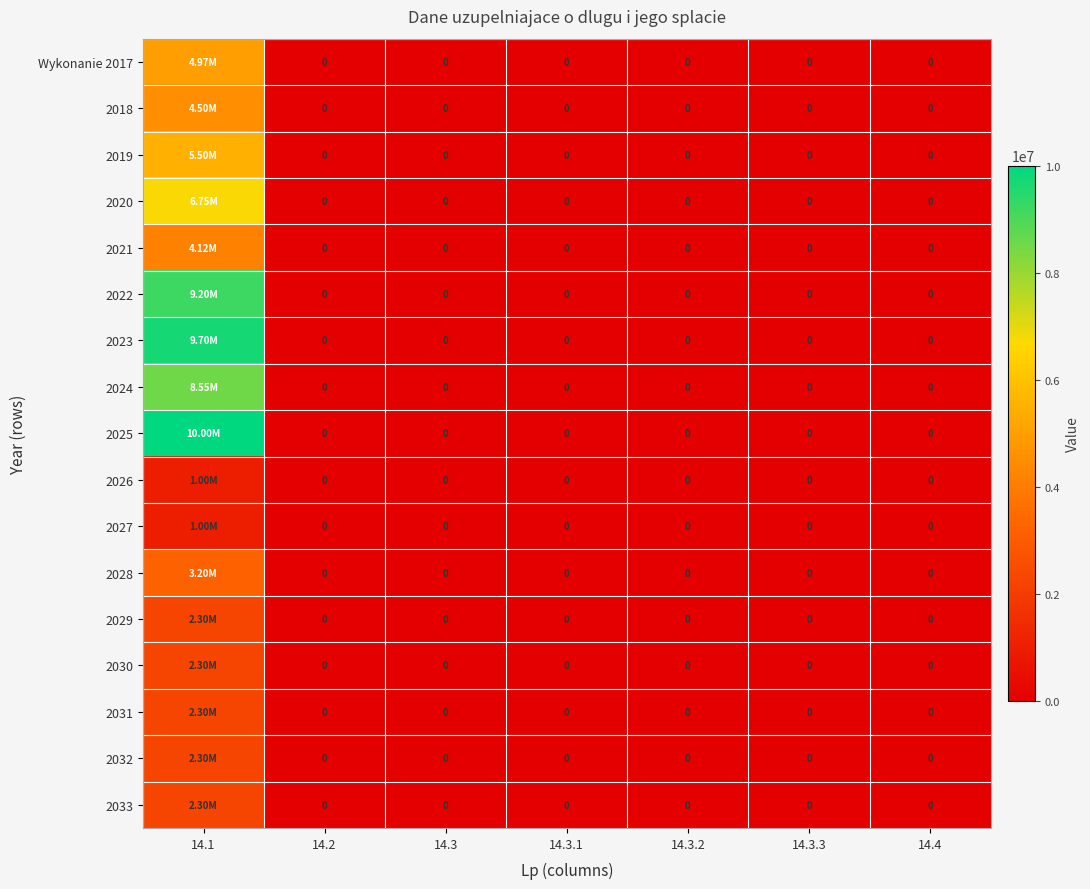

True or false: 2032 has a value of -1298450 at 14.3.3.

False